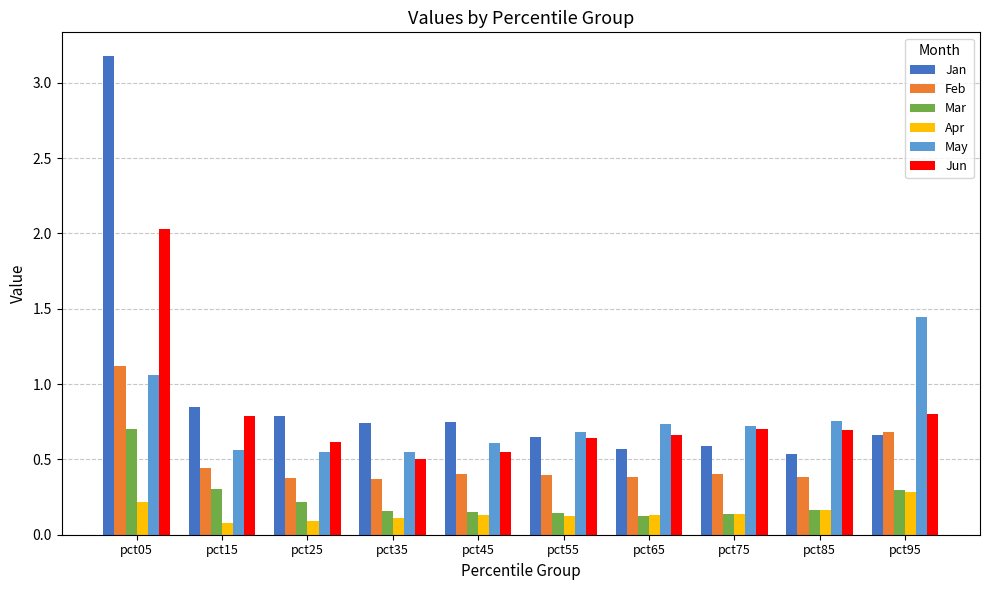

Which series has the largest range (max minus min)?

Jan